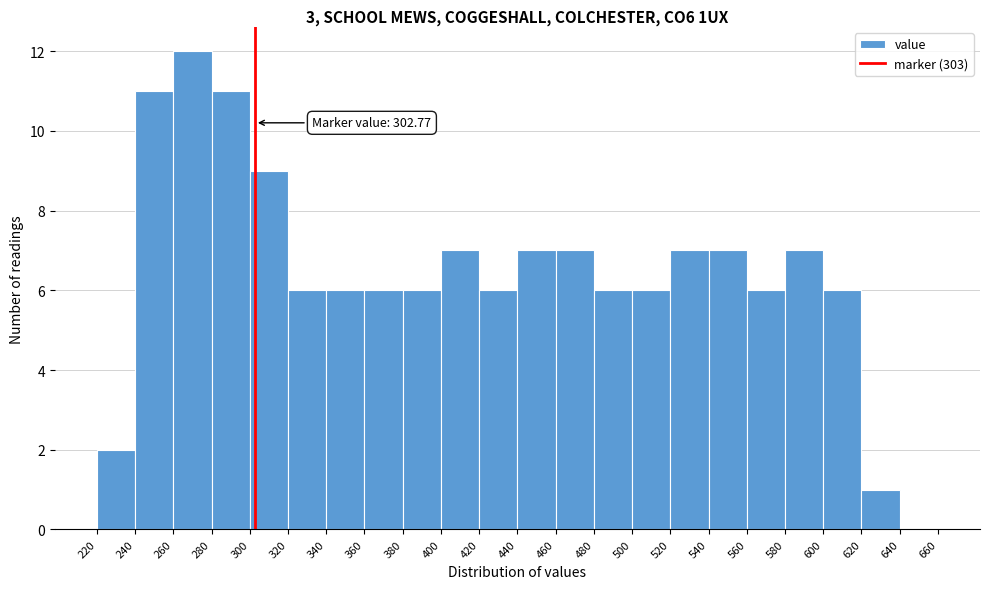

Which range on the x-axis has the tallest bar?

260 to 280